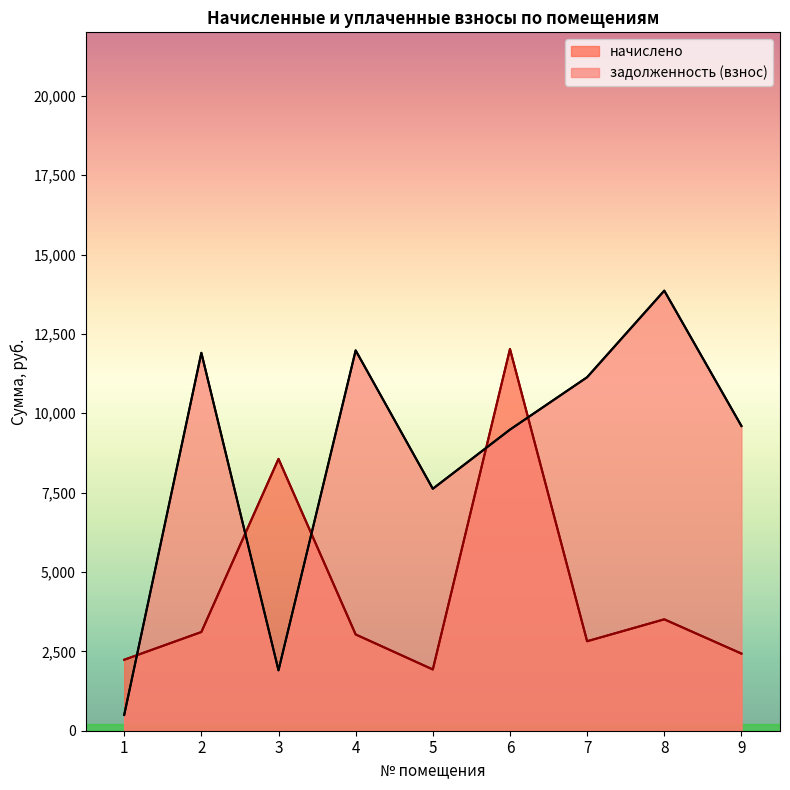

Does the chart display data point markers on the line(s)?

No